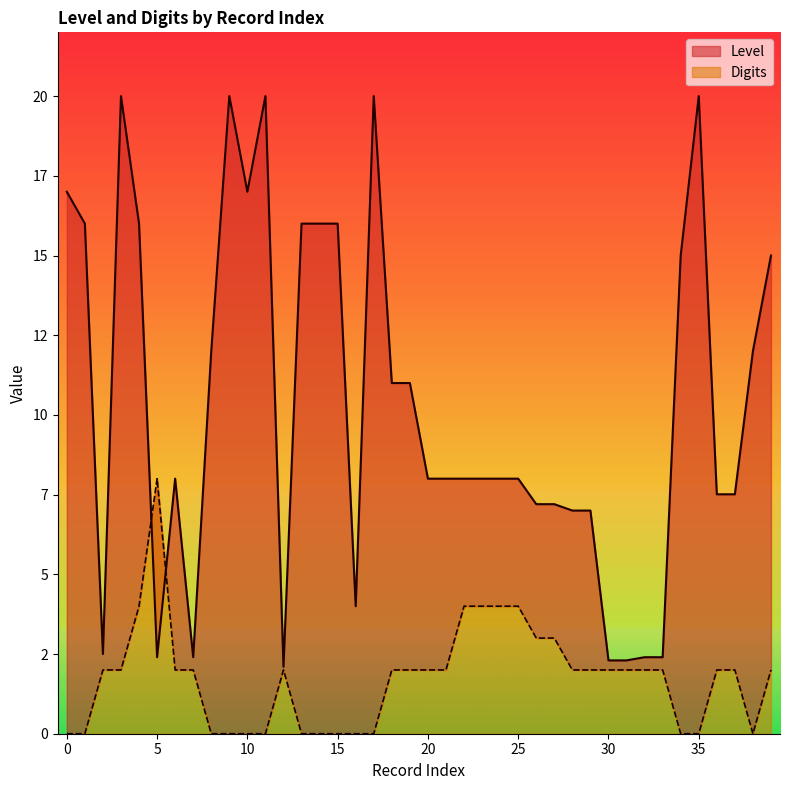

True or false: Level and Digits intersect in this chart.

True